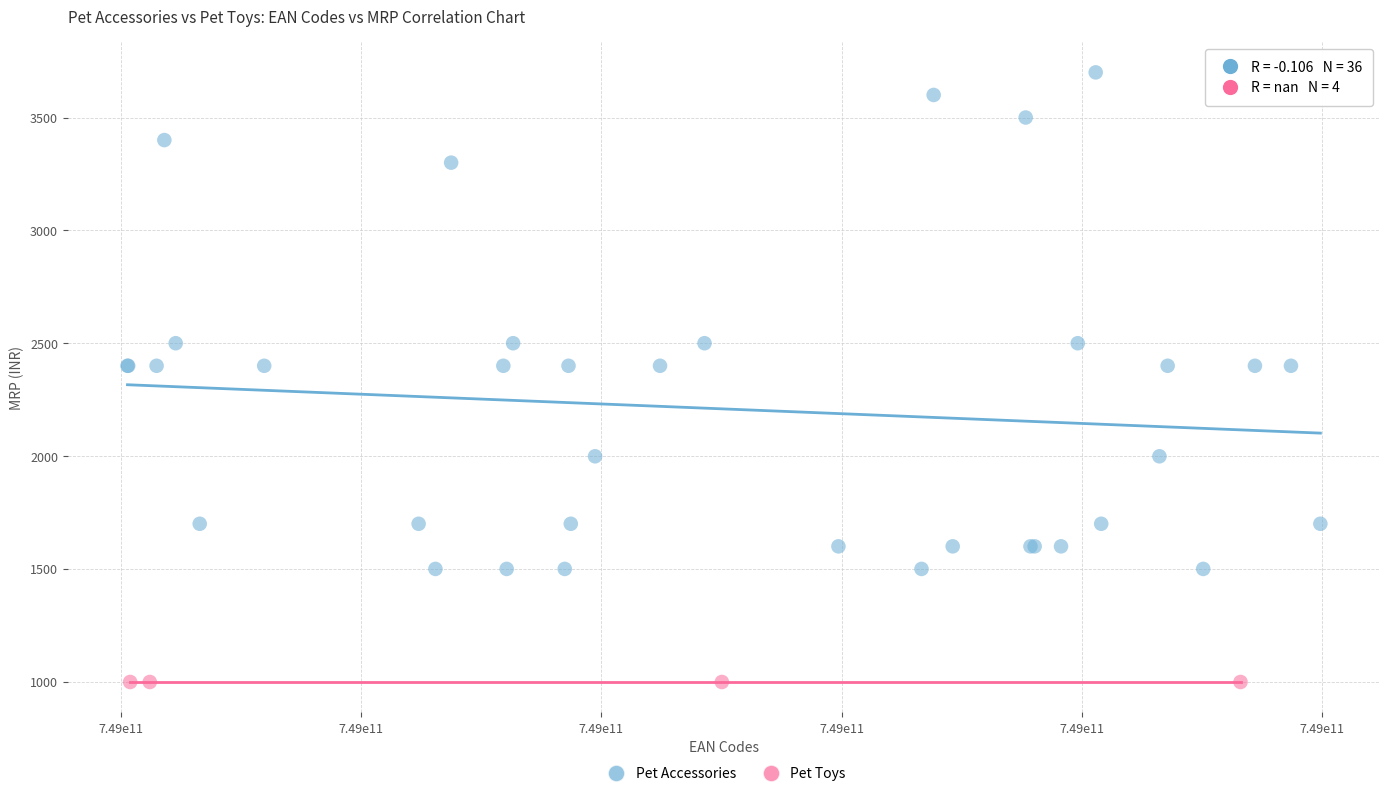

Which series reaches the minimum Y coordinate?

Pet Toys